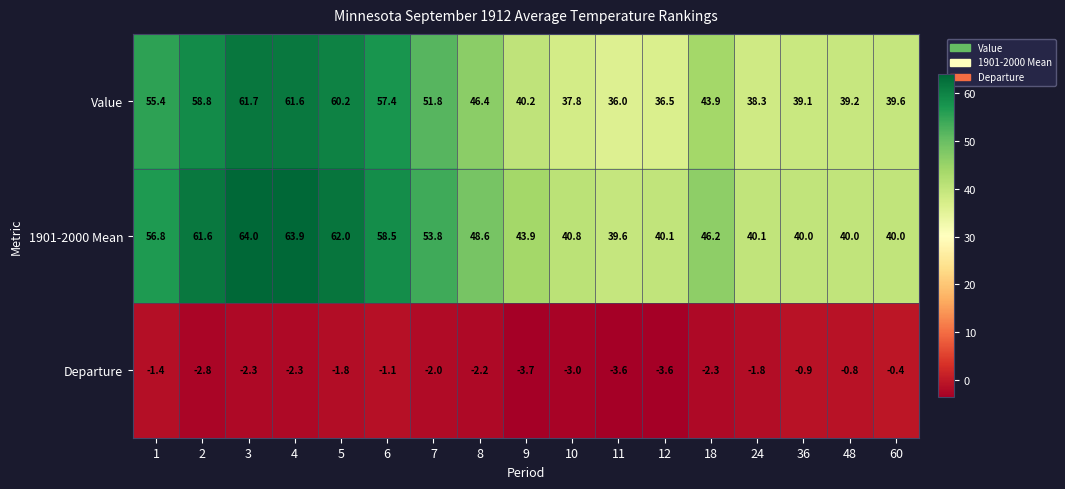

At 24, list the series in order from smallest to largest.

Departure, Value, 1901-2000 Mean